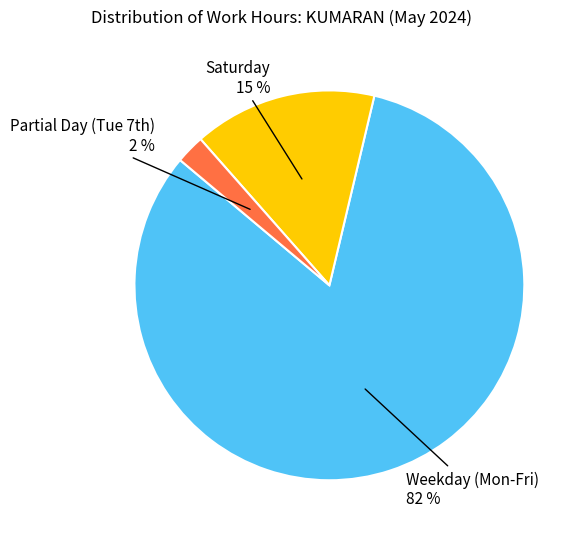

What is the largest slice in the pie chart?

Weekday (Mon-Fri) 82 %